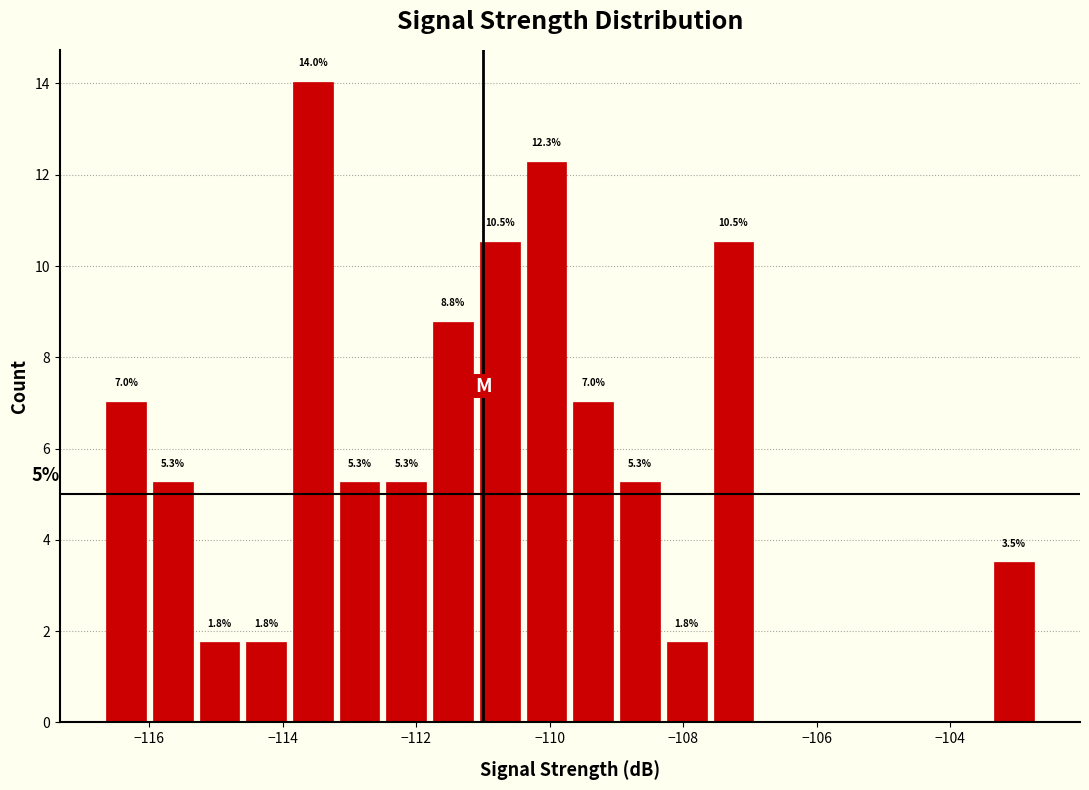

Read against the x-axis, roughly where is the centre of the tallest bar?

-113.6